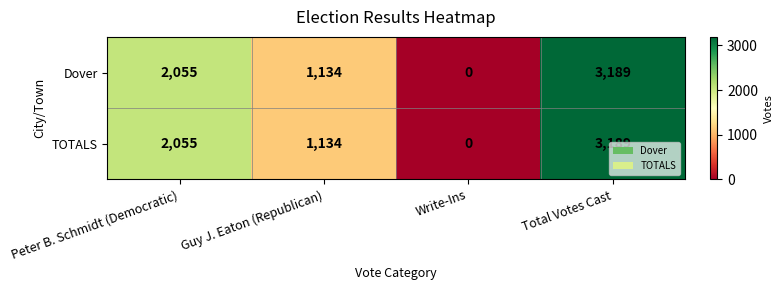

What is the difference between the second highest and minimum values in the TOTALS series?

2055